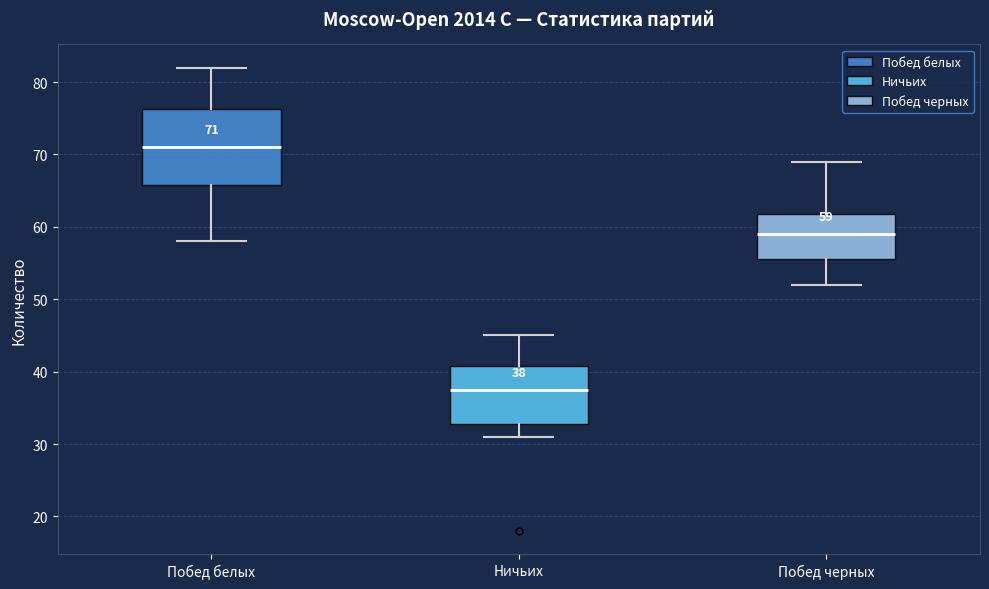

Which box is the tallest, from its lower edge to its upper edge?

Побед белых